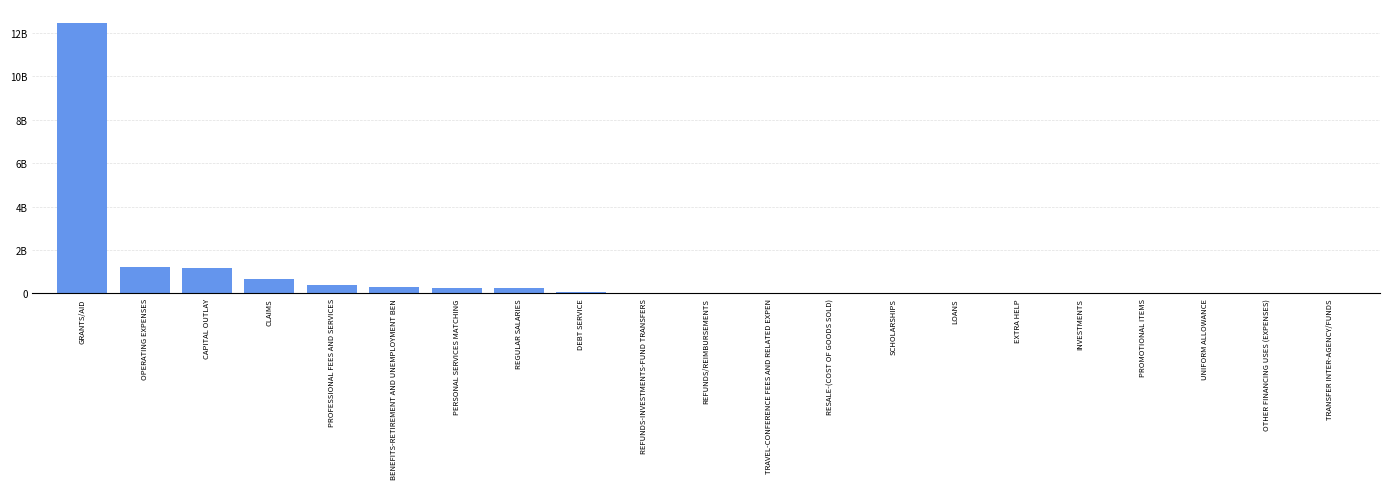

List the labels in order of value, smallest first.

TRANSFER INTER-AGENCY/FUNDS, OTHER FINANCING USES (EXPENSES), UNIFORM ALLOWANCE, PROMOTIONAL ITEMS, INVESTMENTS, EXTRA HELP, LOANS, SCHOLARSHIPS, RESALE-(COST OF GOODS SOLD), TRAVEL-CONFERENCE FEES AND RELATED EXPEN, REFUNDS/REIMBURSEMENTS, REFUNDS-INVESTMENTS-FUND TRANSFERS, DEBT SERVICE, REGULAR SALARIES, PERSONAL SERVICES MATCHING, BENEFITS-RETIREMENT AND UNEMPLOYMENT BEN, PROFESSIONAL FEES AND SERVICES, CLAIMS, CAPITAL OUTLAY, OPERATING EXPENSES, GRANTS/AID